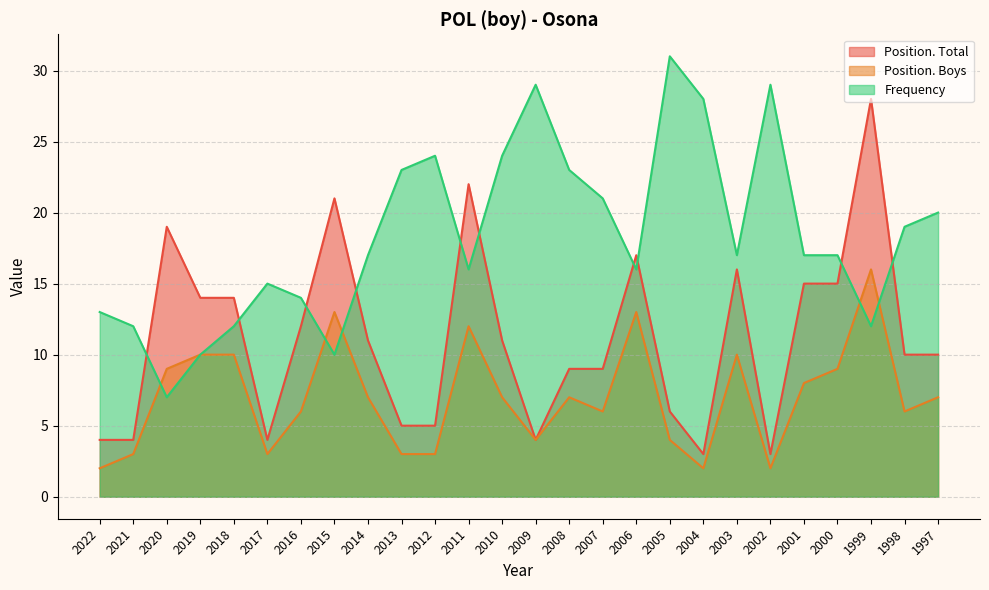

Does the chart display data point markers on the line(s)?

No